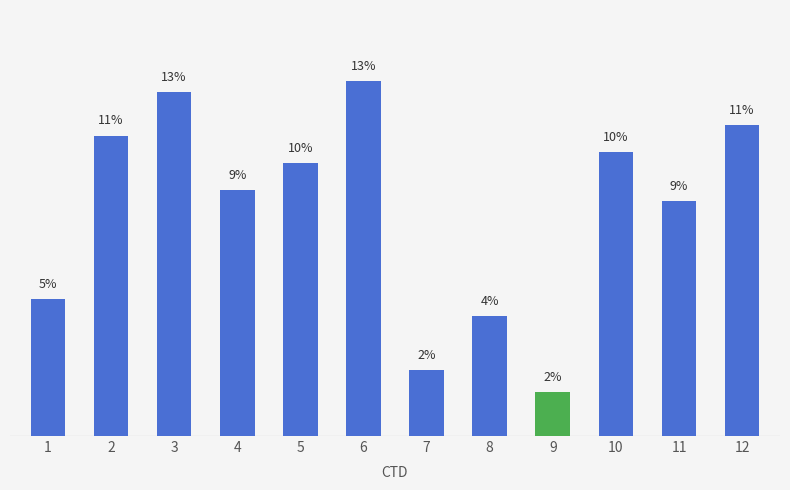

Are the bars horizontal?

No